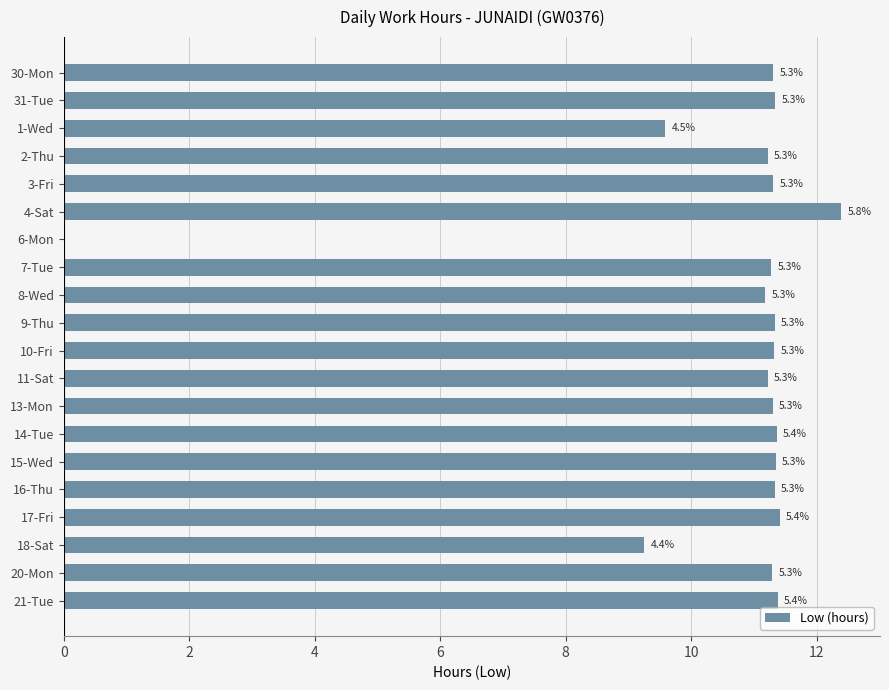

What is the maximum value shown in the chart?

12.4